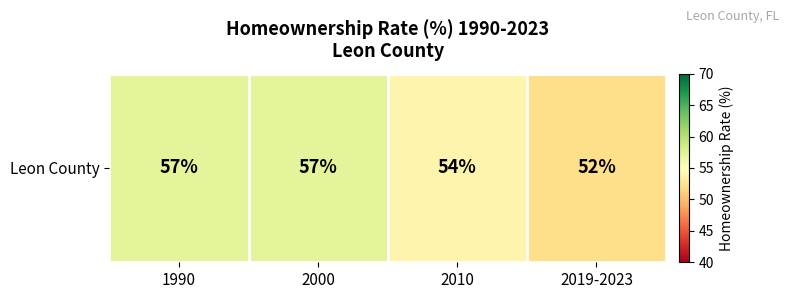

Is it true that the value at 2000 is 57?

True